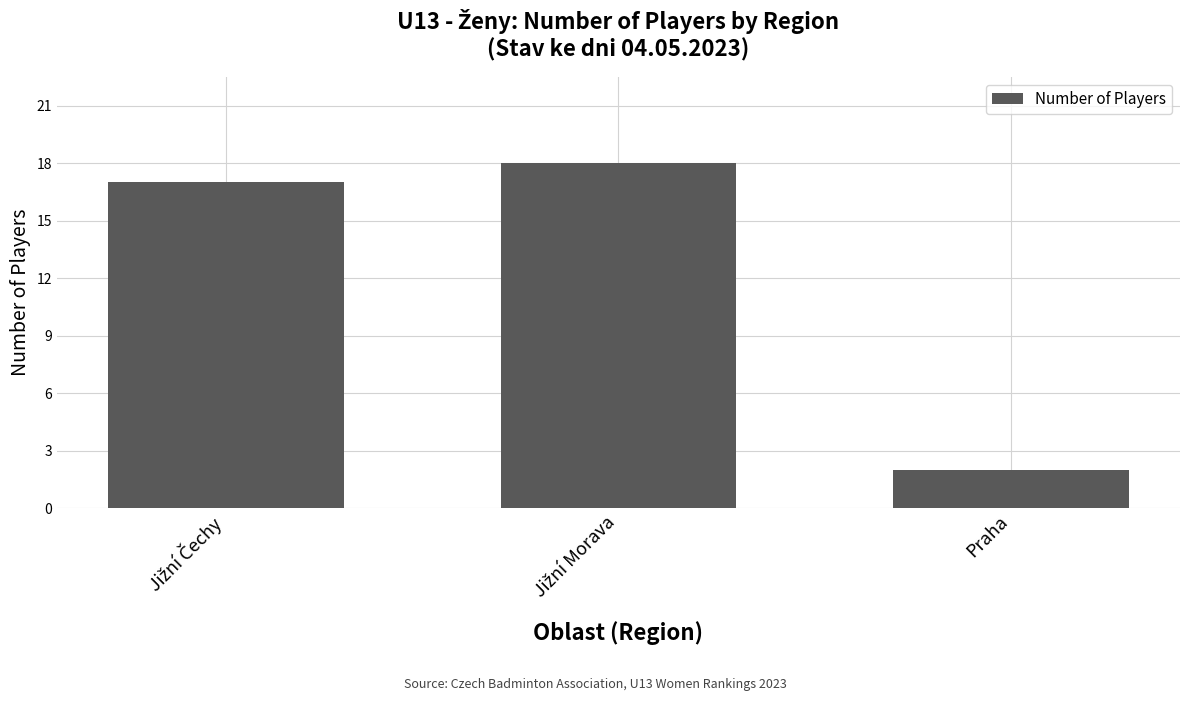

Reading left to right, what are all the values shown in this chart?

17	18	2